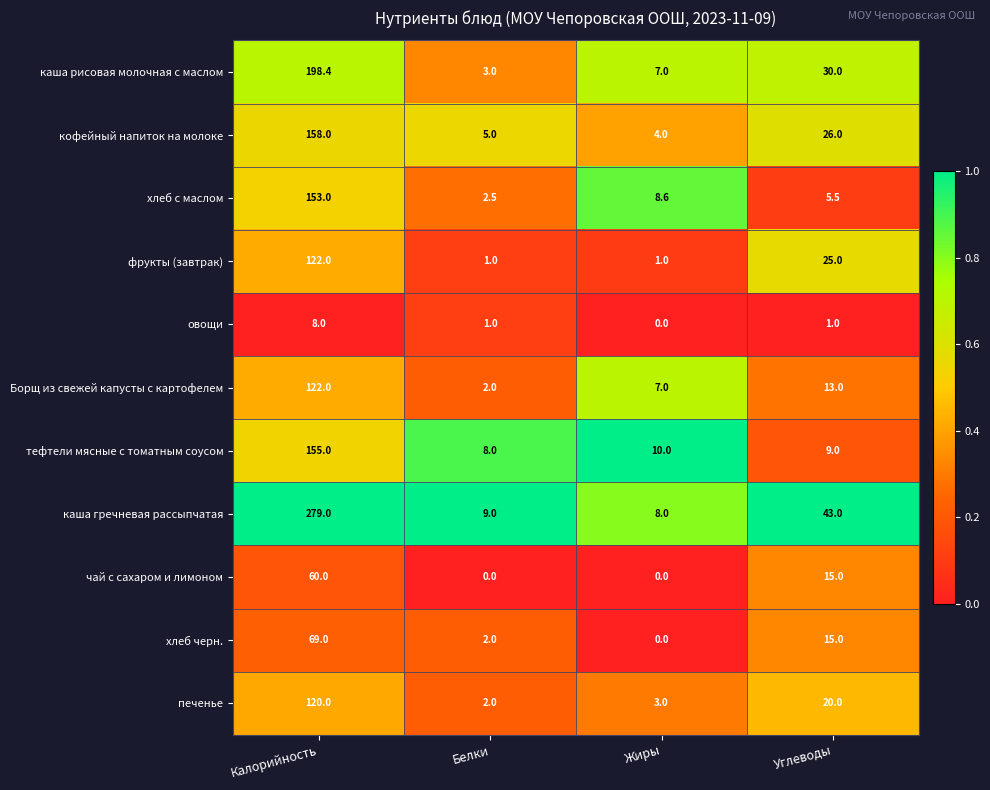

At which label is каша рисовая молочная с маслом closest to 100?

Углеводы